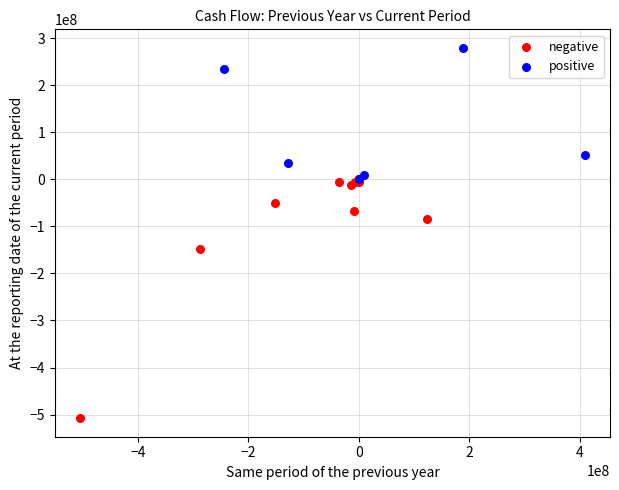

Which series reaches the maximum Y coordinate?

positive